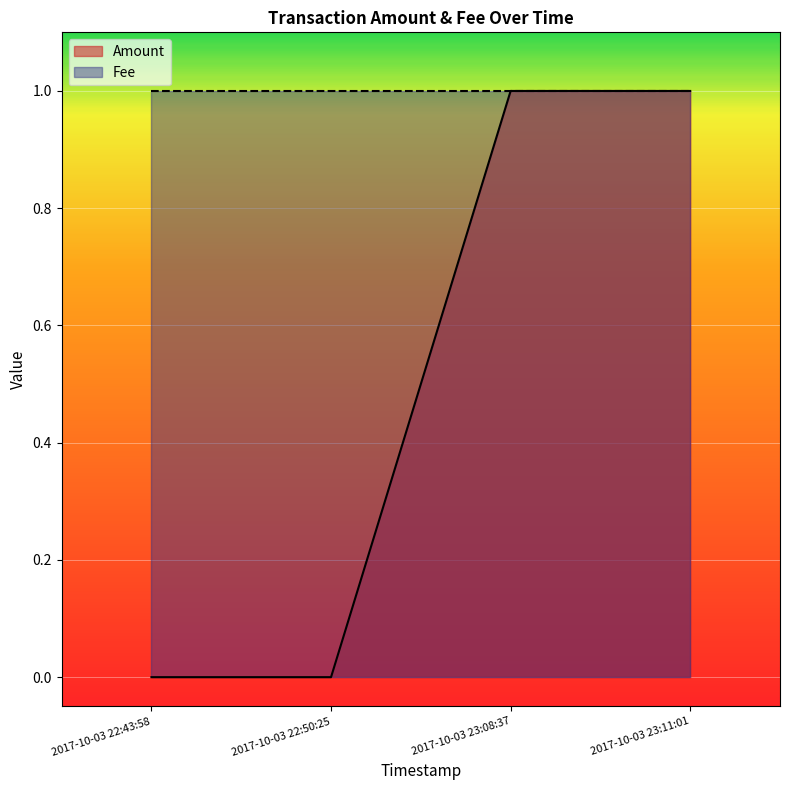

What is the label of the 1st point from the left?

2017-10-03 22:43:58